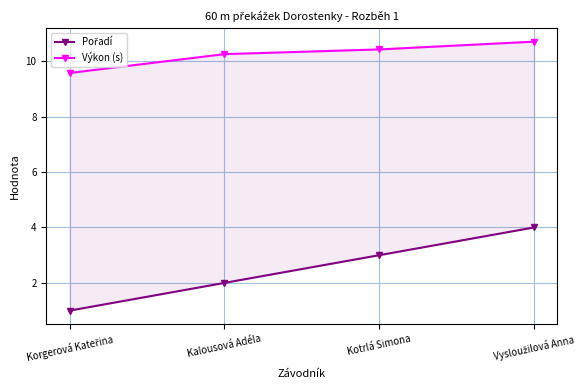

Which has a higher value, Kalousová Adéla or Korgerová Kateřina?

Kalousová Adéla